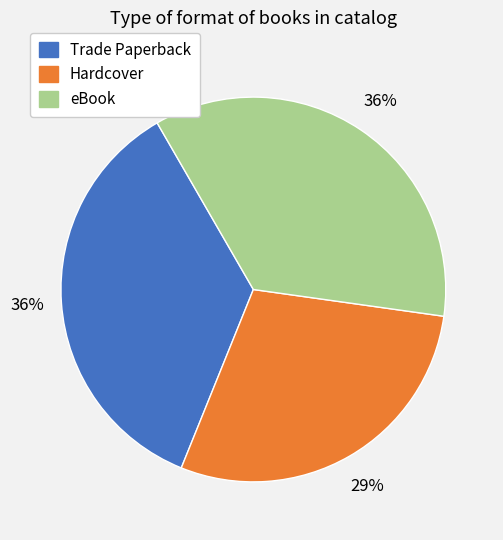

Is the sum of Trade Paperback and Hardcover greater than half?

Yes